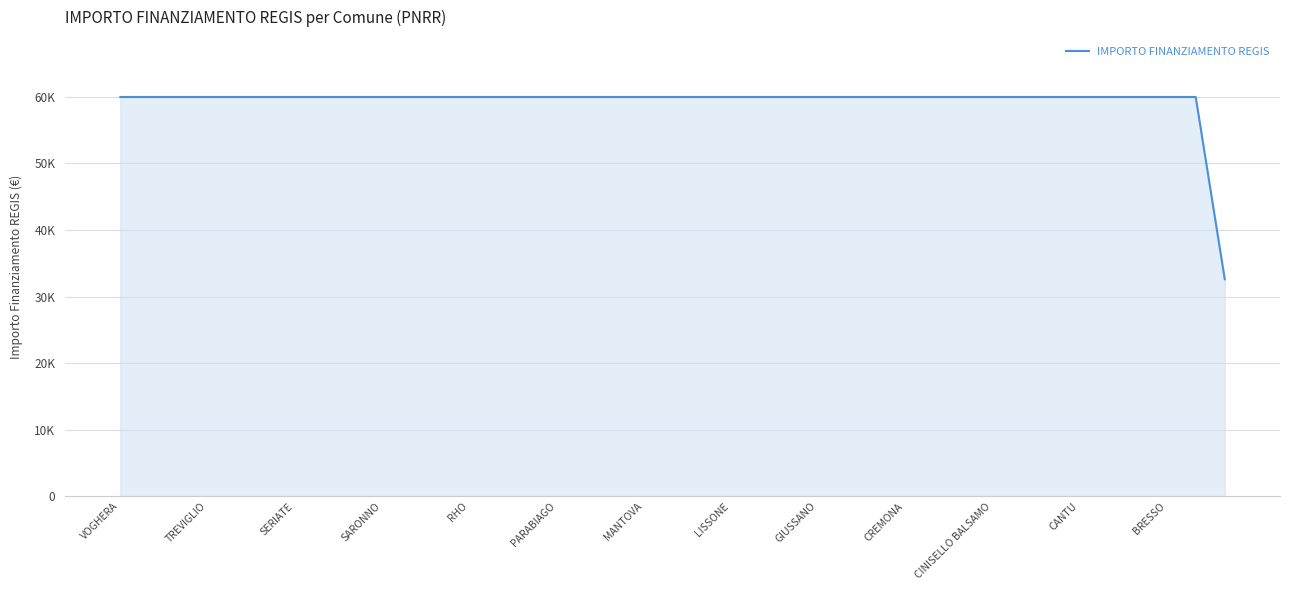

Is this an area chart (filled region under the line)?

Yes